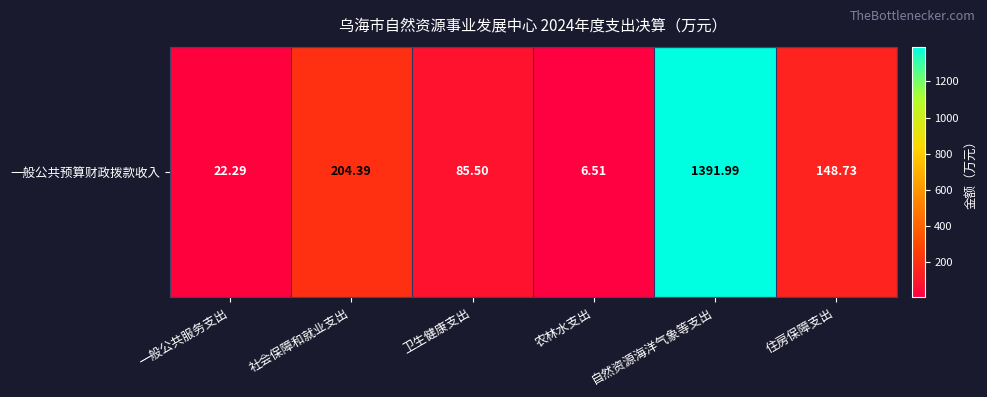

What is the change in value from 农林水支出 to 自然资源海洋气象等支出?

+1385.5